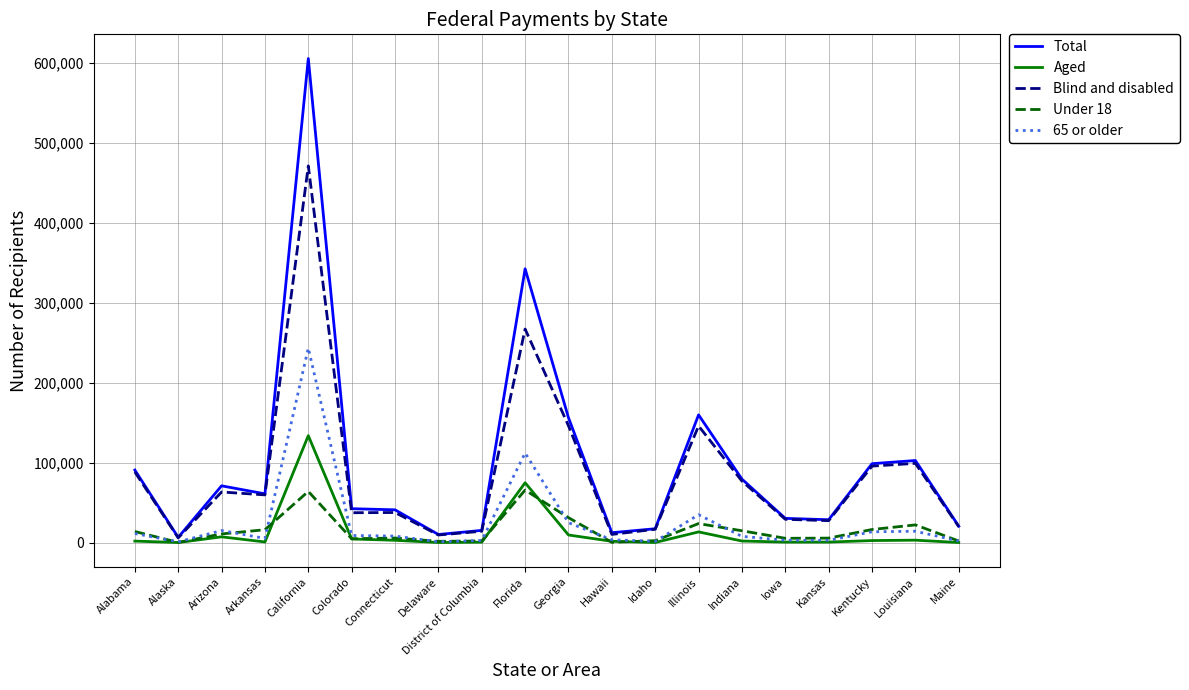

What is the greatest value displayed?

605830